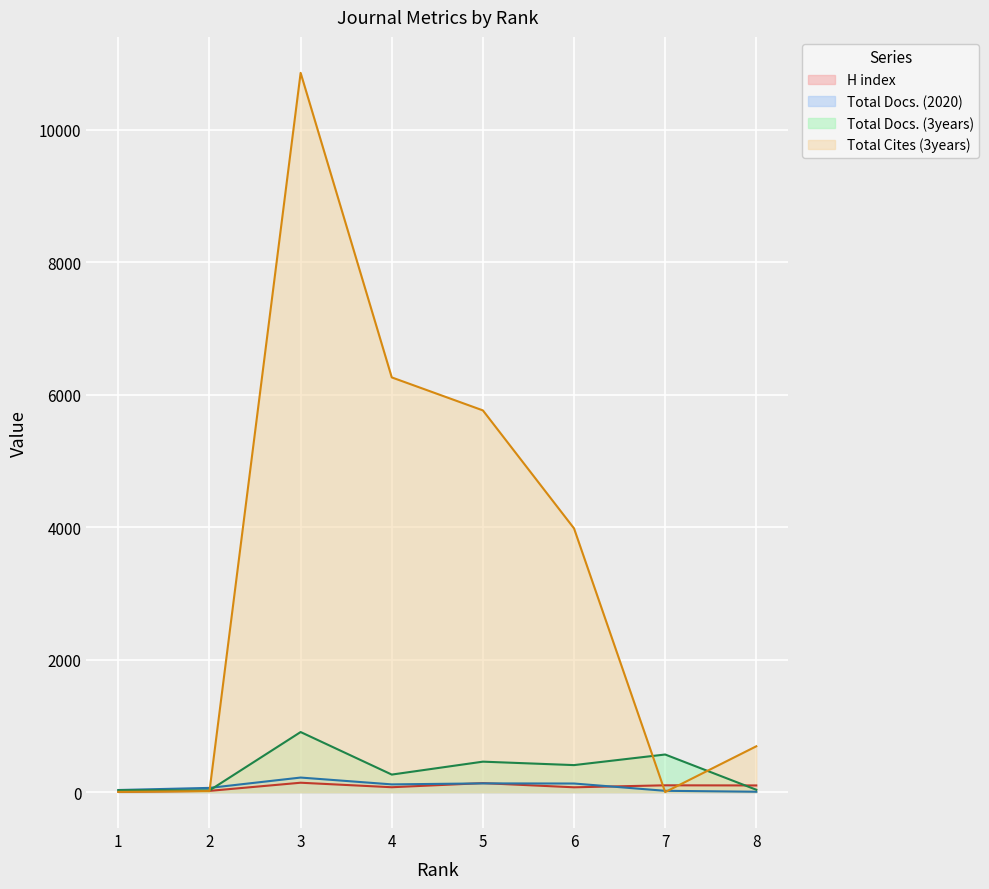

How many times do Total Docs. (2020) and Total Cites (3years) cross each other?

3